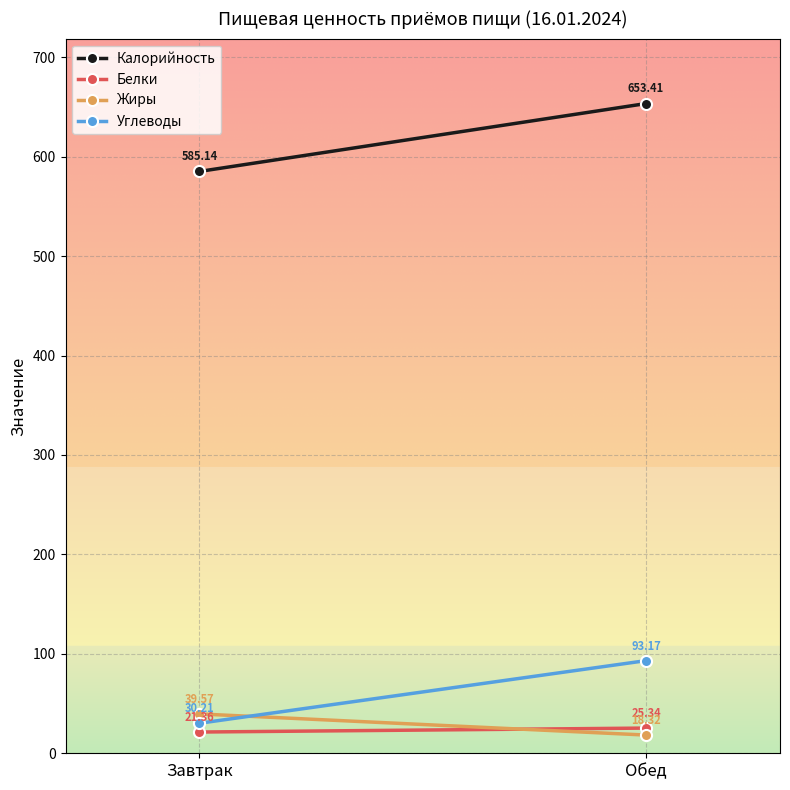

The value of Белки at Завтрак is 9.2. True or false?

False